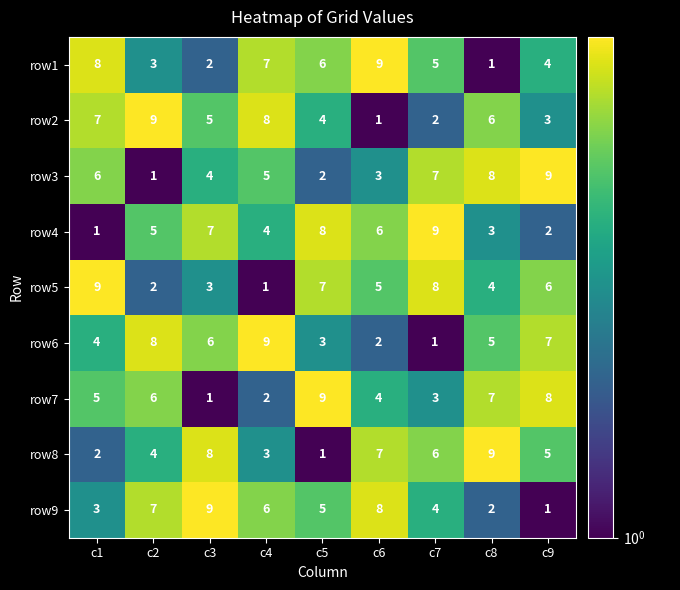

What is the greatest value displayed?

9